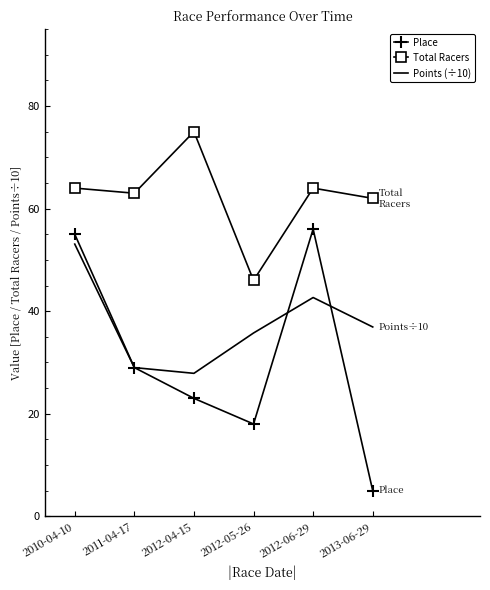

What position from the right is 2010-04-10?

6